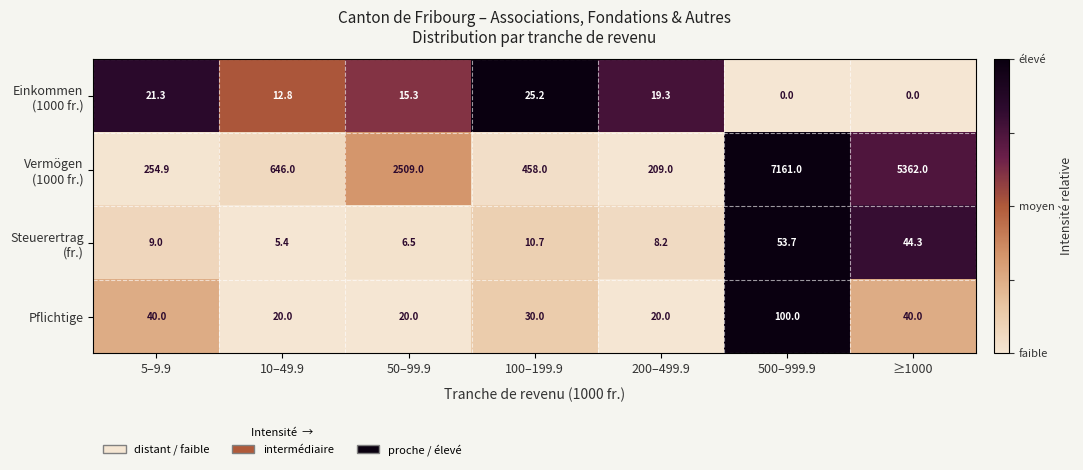

What is the total value across all series at ≥1000?

5446.3